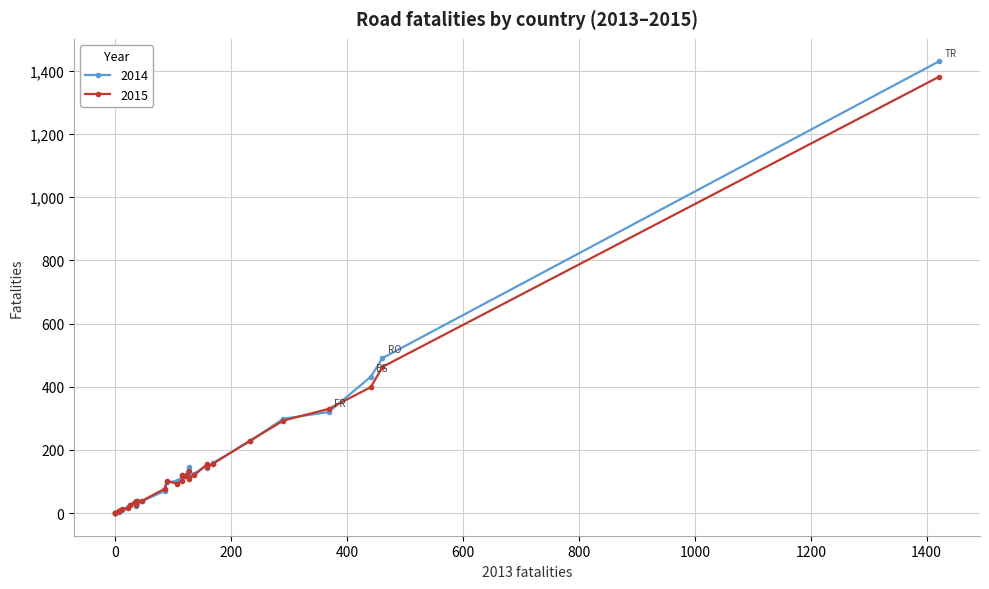

What position from the right is IT?

12